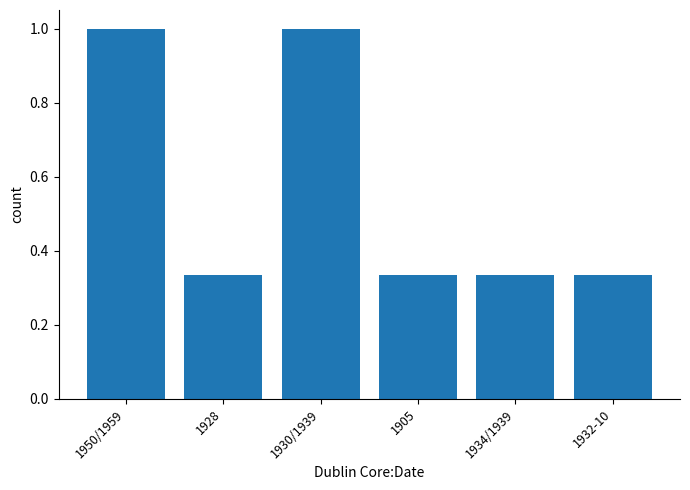

What is the difference between the maximum and minimum values?

0.7